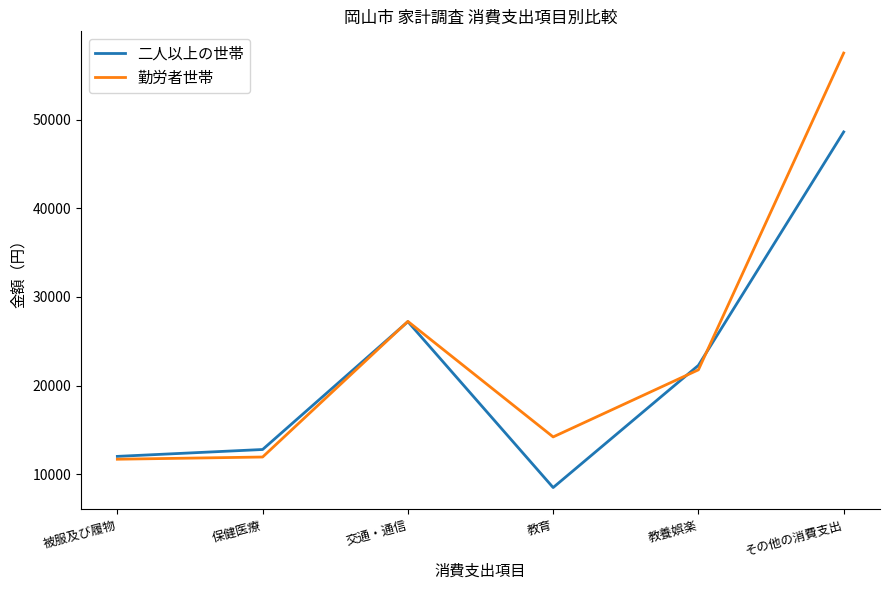

At how many categories does at least one series exceed 23265?

2